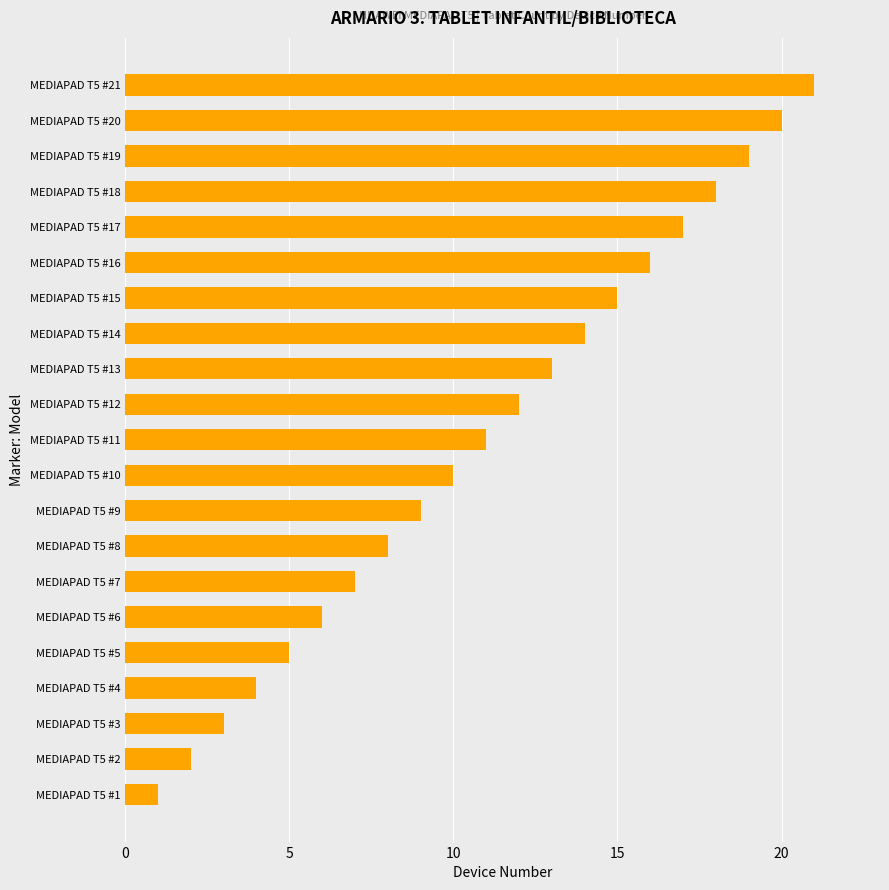

Count the number of data series in this chart.

1